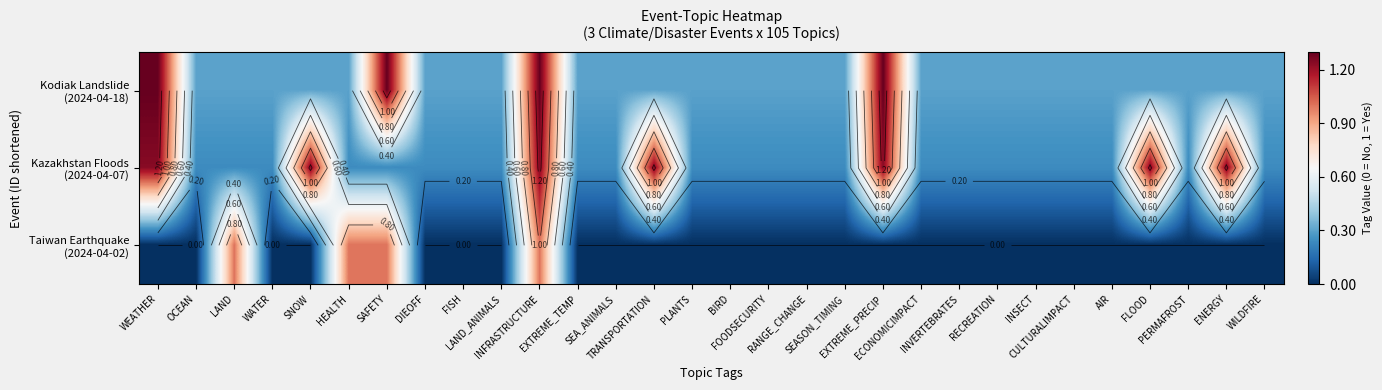

How many values in the Taiwan Earthquake (2024-04-02) series exceed 0?

4